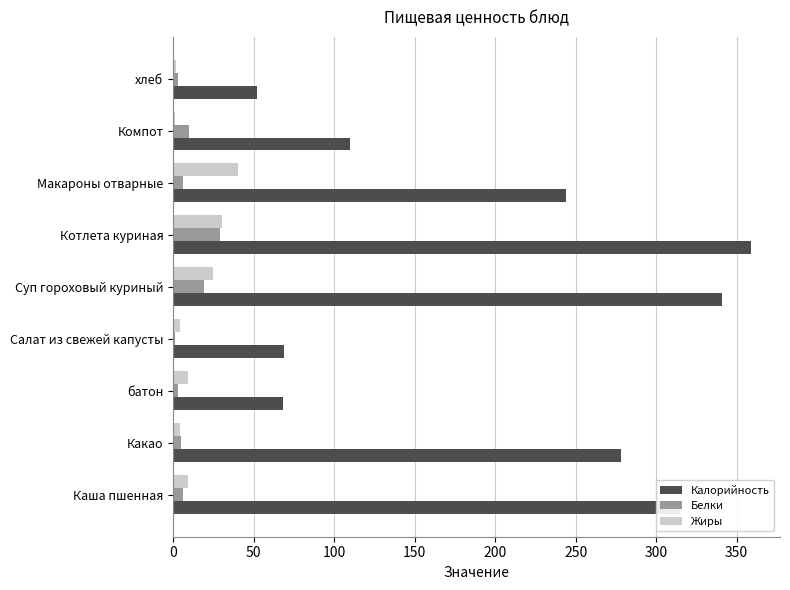

Which series changed the most between Суп гороховый куриный and Компот?

Калорийность